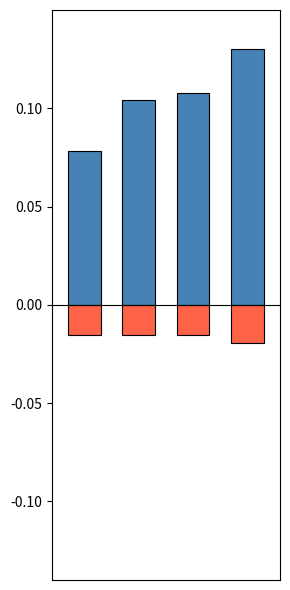

Rank the series by their maximum value, from highest to lowest.

Plat, Odmeny